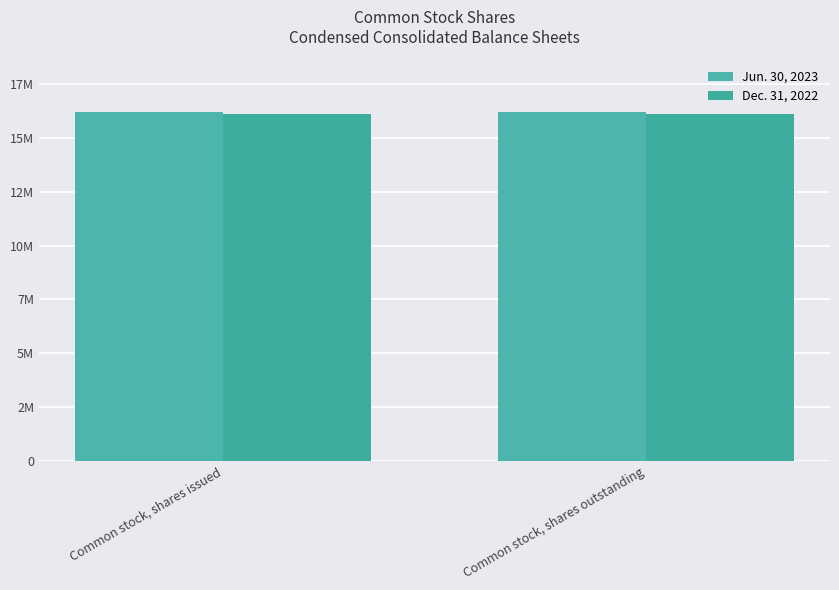

What are all the series names shown in the legend?

Jun. 30, 2023, Dec. 31, 2022